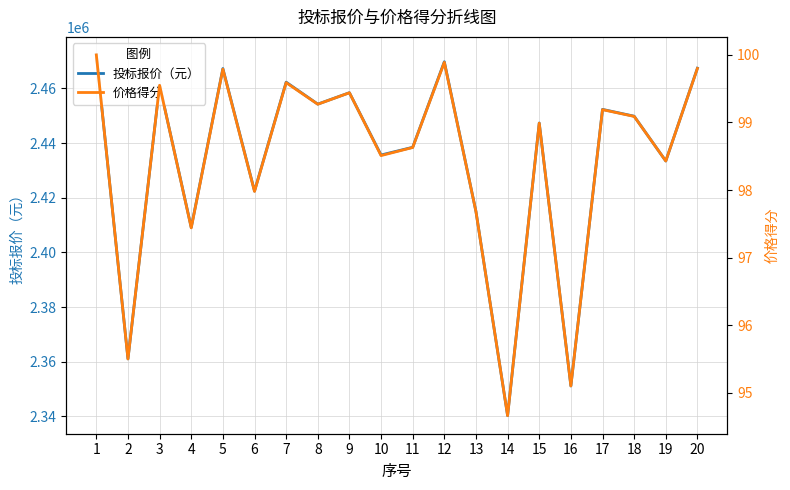

Rank the series by their maximum value, from lowest to highest.

价格得分, 投标报价（元）